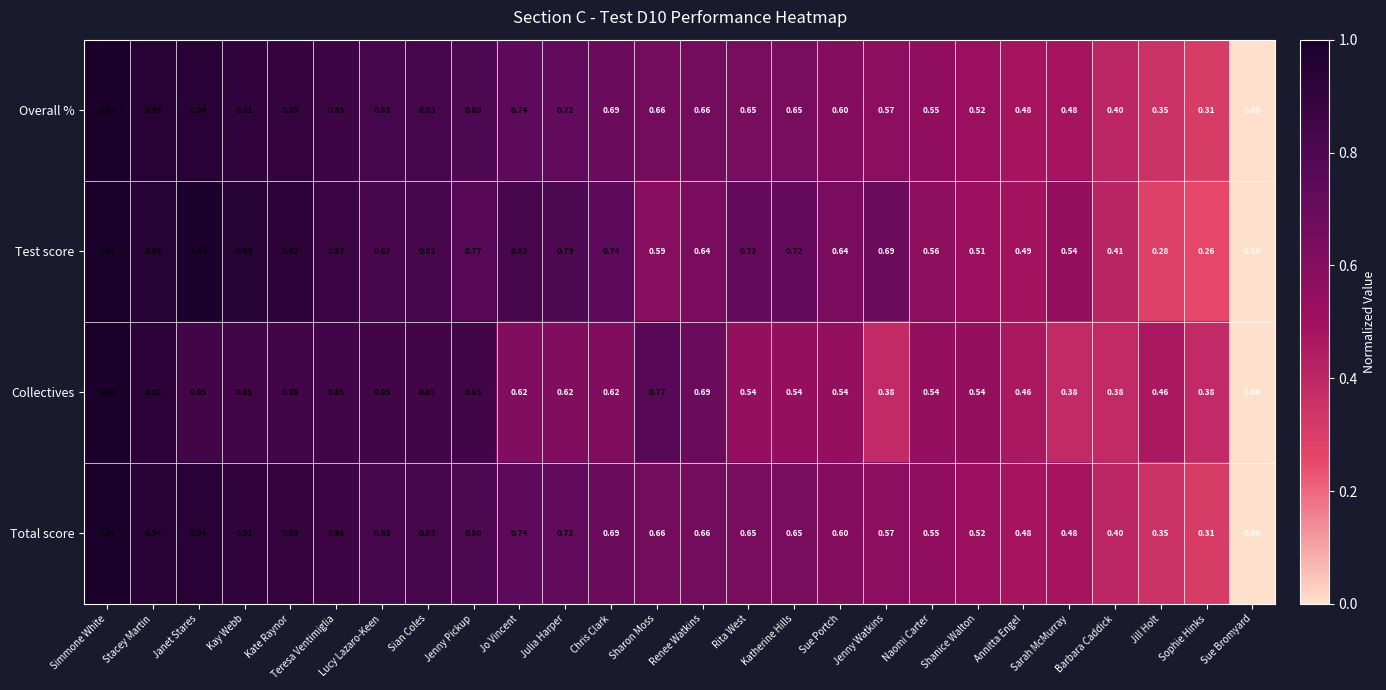

What is the total value across all series at Jenny Watkins?

2.2